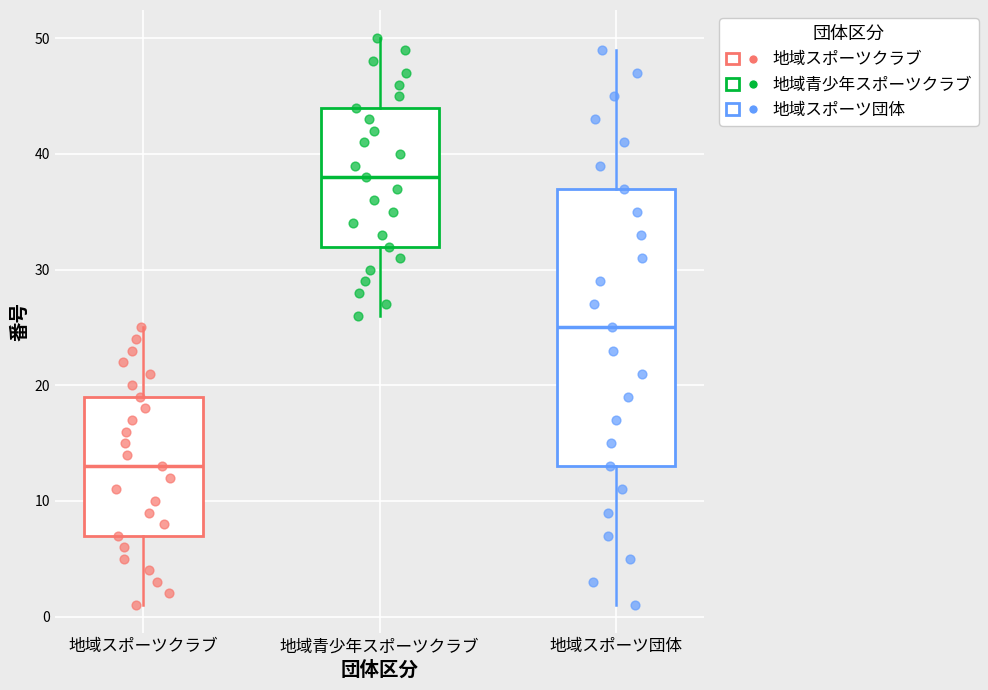

Reading left to right, transcribe this box plot: for each box, give where its median line is, the range the box spans, and where its two whiskers end, as read against the y-axis. The values are not printed on the chart, so give them approximately, as read against the axis.

地域スポーツクラブ: median 13, box 7 to 19, whiskers 1 to 25
地域青少年スポーツクラブ: median 38, box 32 to 44, whiskers 26 to 50
地域スポーツ団体: median 25, box 13 to 37, whiskers 1 to 49